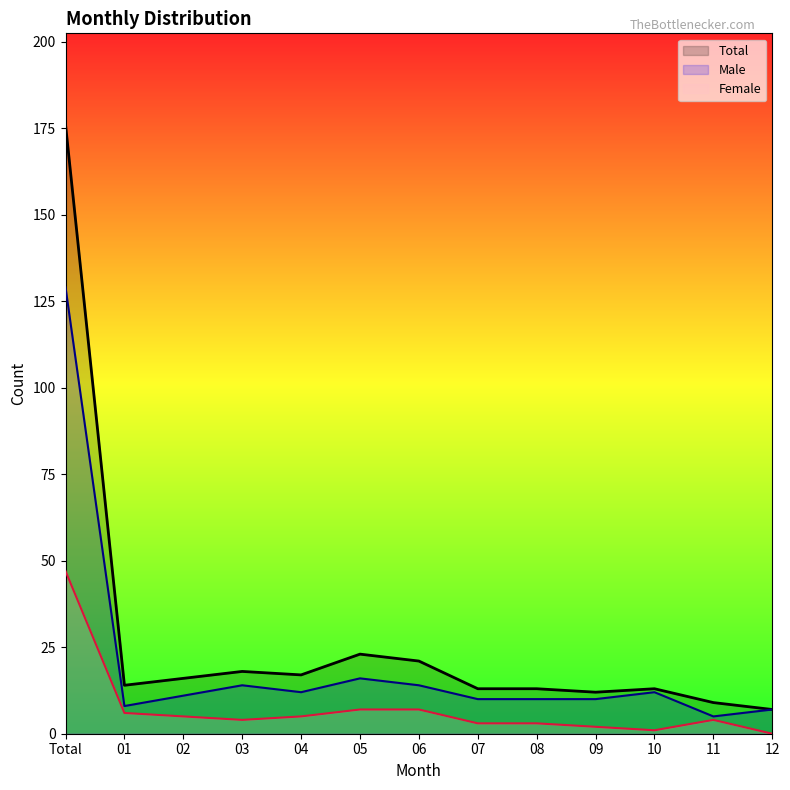

Where is the first local maximum for Male?

03